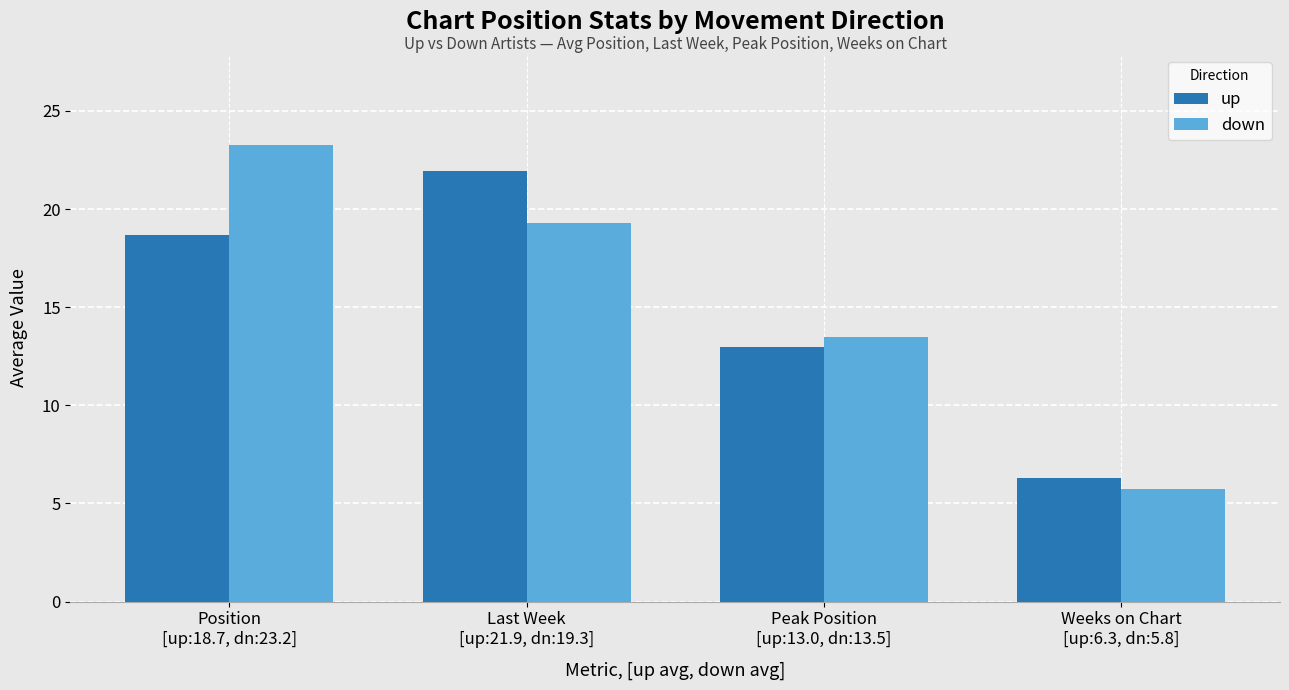

What is the difference between the maximum and minimum values in the down series?

17.5